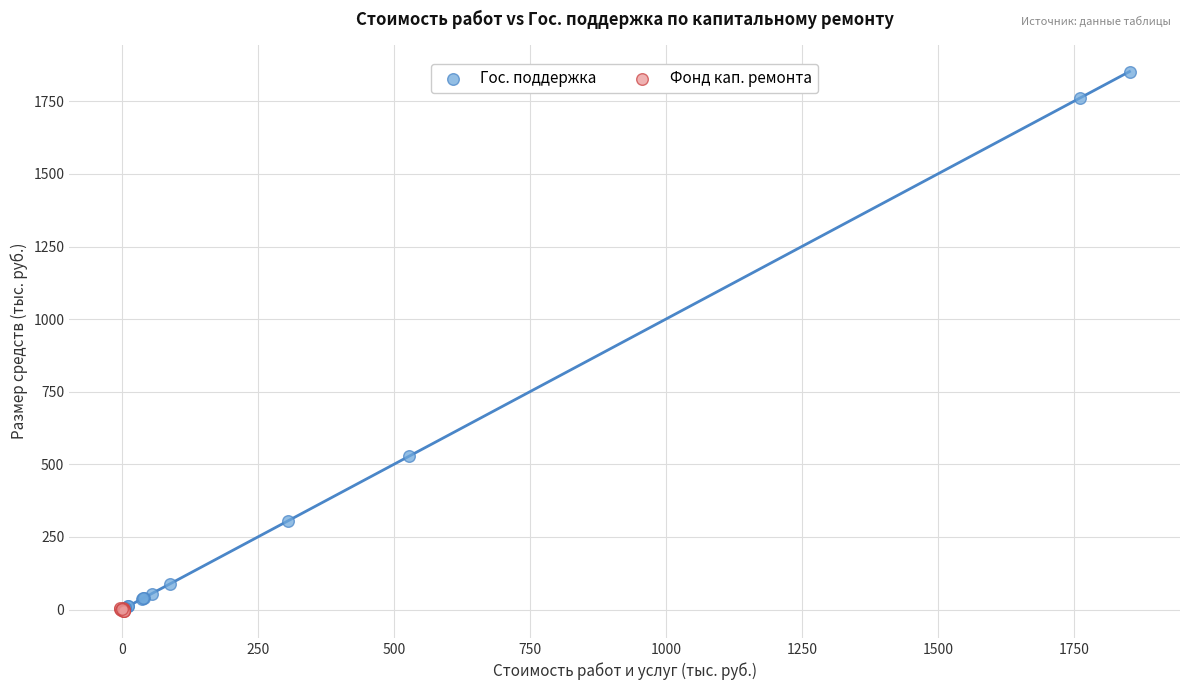

Which series contains the highest Y value?

Гос. поддержка